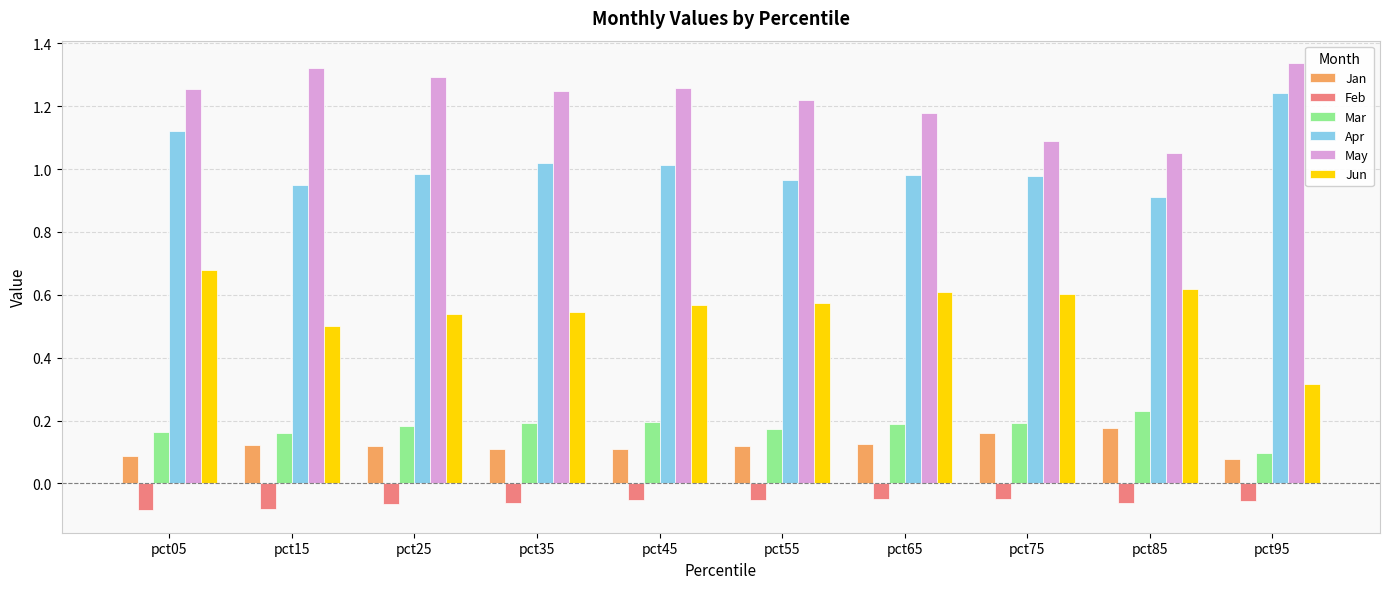

Where is Mar nearest to the value 0?

pct95